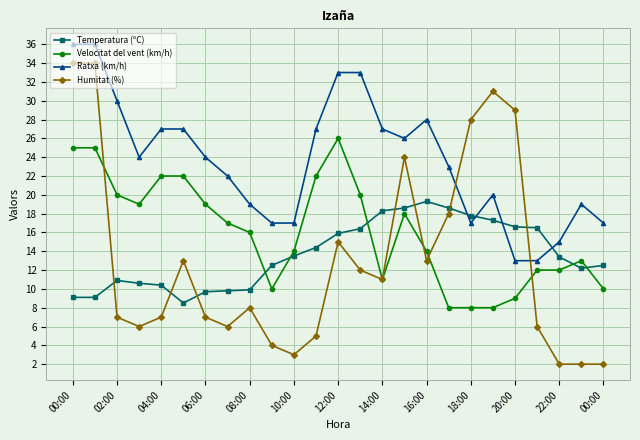

Rank the series by their maximum value, from highest to lowest.

Ratxa (km/h), Humitat (%), Velocitat del vent (km/h), Temperatura (ºC)